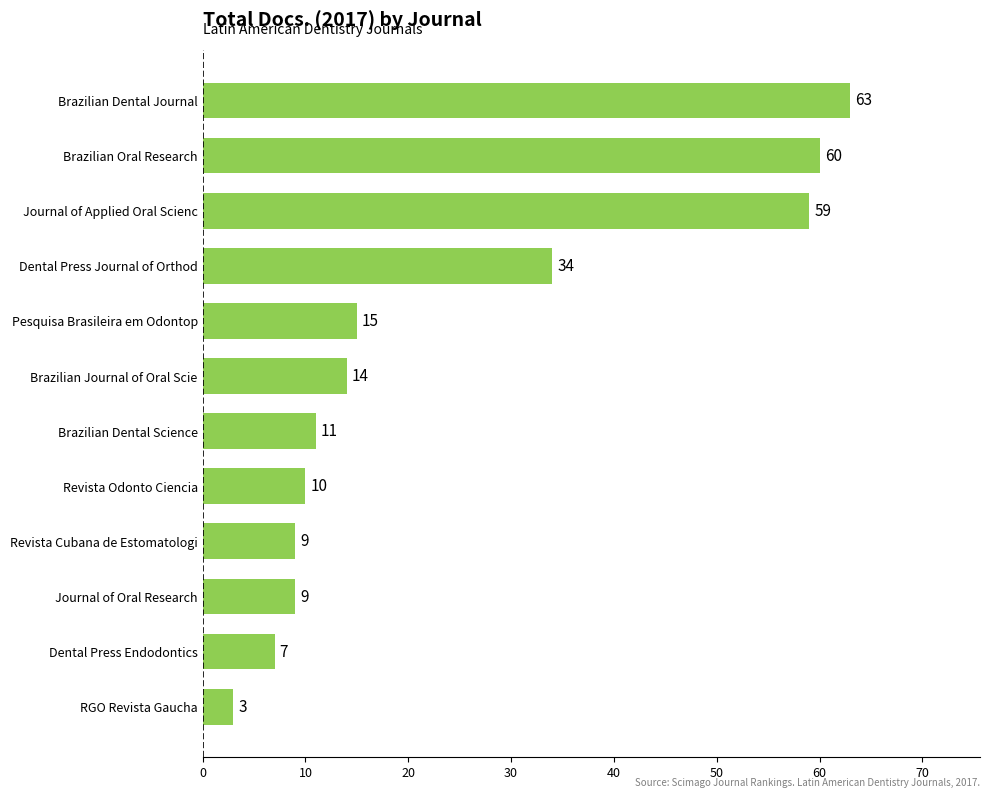

What is the smallest value displayed?

3